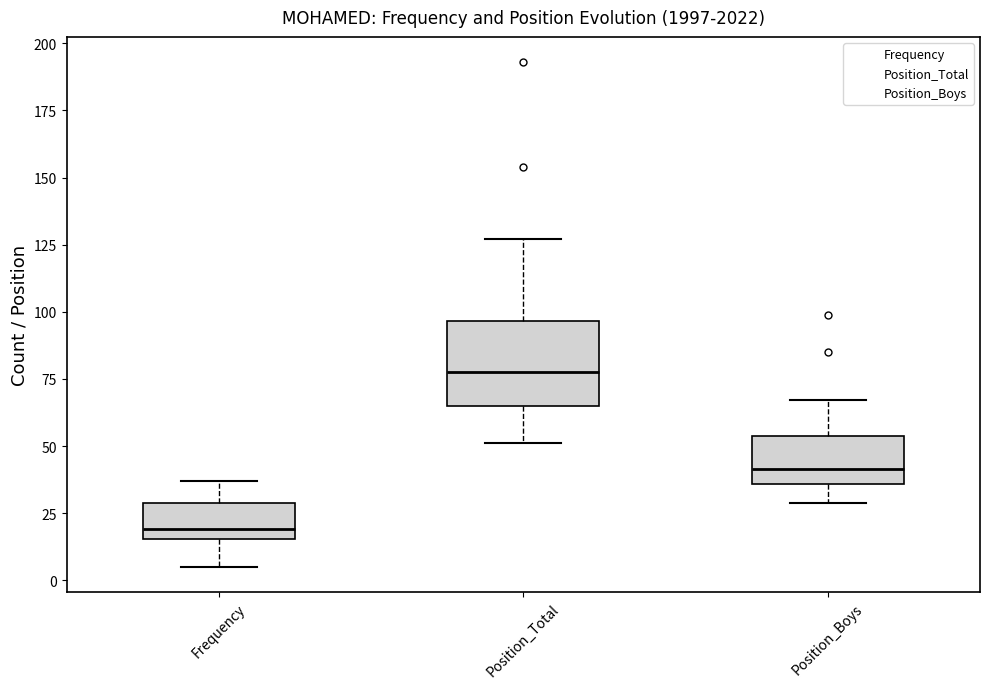

Which box is the tallest, from its lower edge to its upper edge?

Position_Total